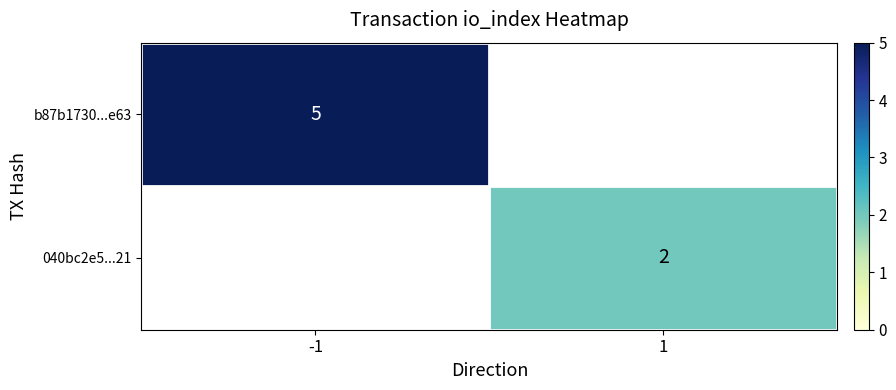

The value of b87b1730...e63 at -1 is 7. True or false?

False